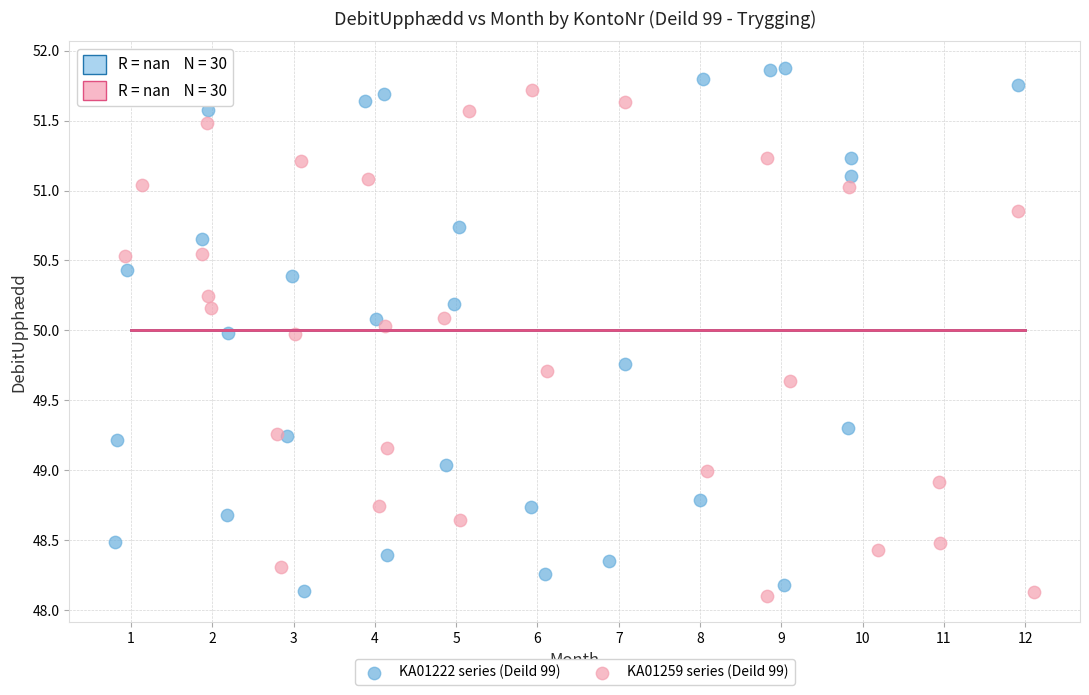

Which series has the widest spread of Y values?

KA01222 series (Deild 99)